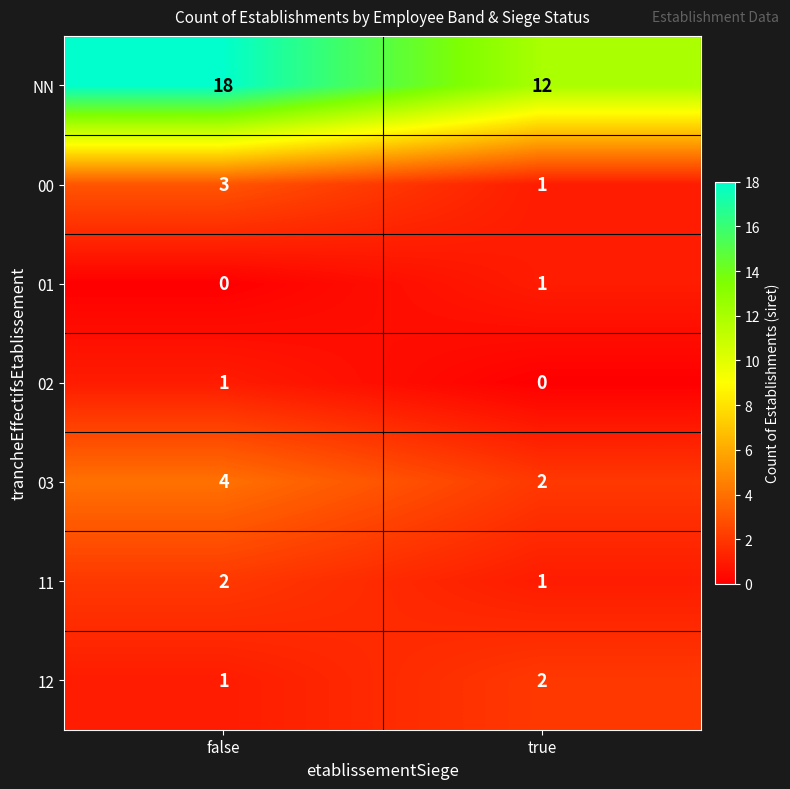

Between false and true, which series saw the biggest shift?

NN